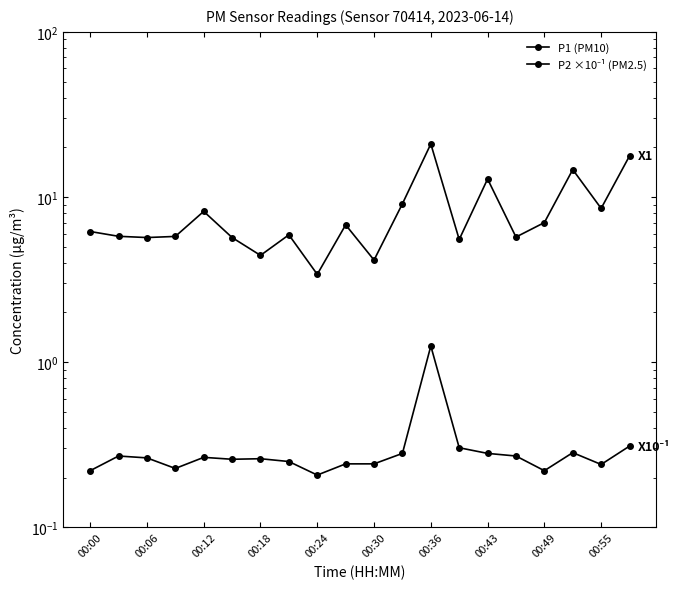

True or false: P2 ×10⁻¹ (PM2.5) has a value of 0.3 at 00:43.

True